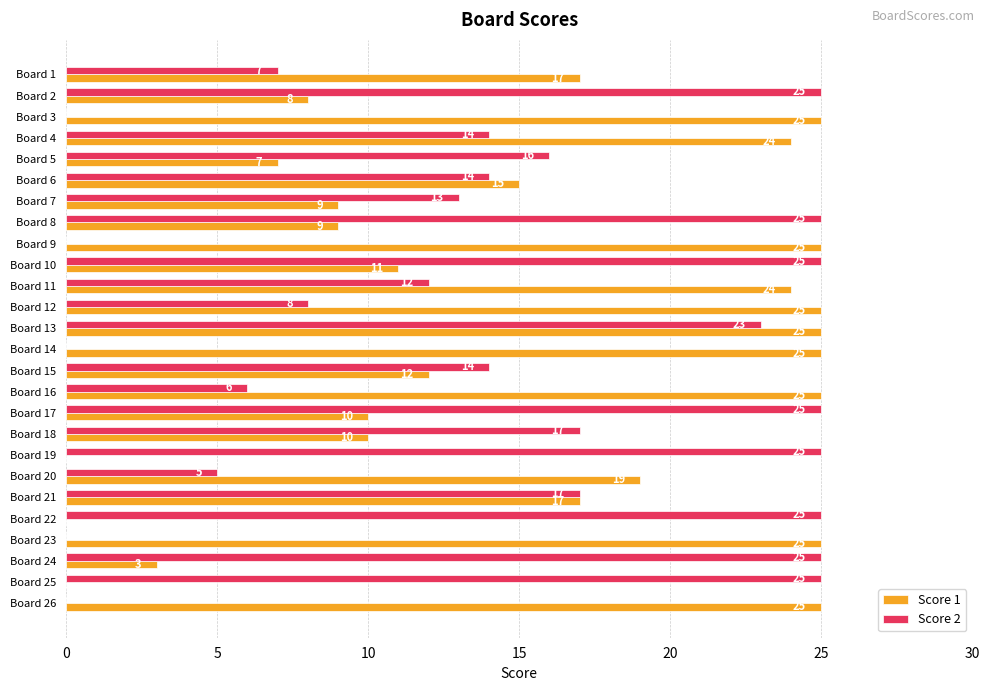

How many categories are shown in the chart?

26